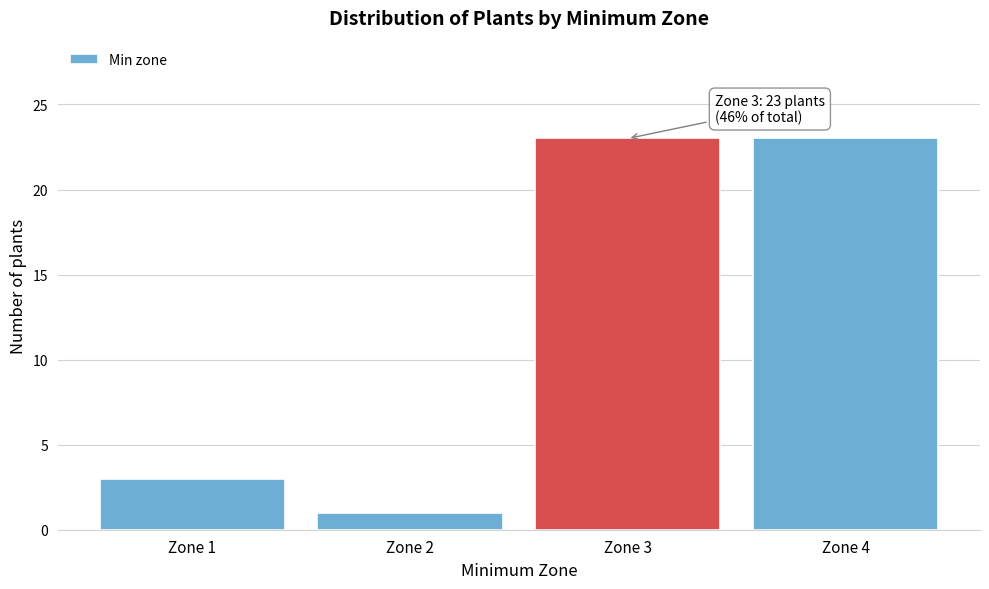

Reading left to right, transcribe all the data shown in this chart.

3	1	23	23